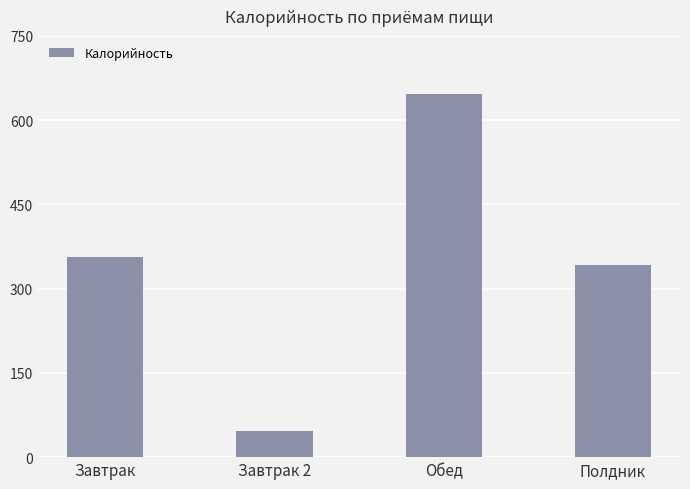

Reading right to left, what are all the values shown in this chart?

341.3	646.3	47.0	357.0